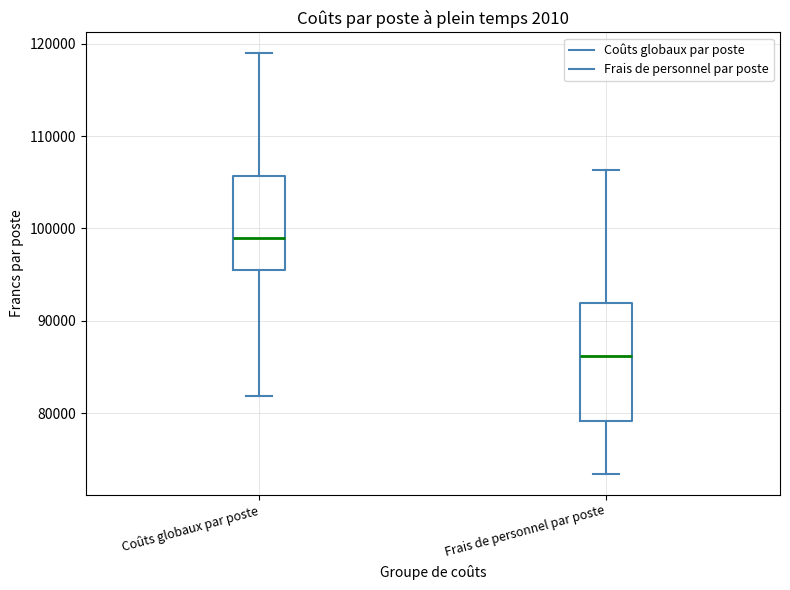

Reading left to right, read every box against the y-axis: the position of its median line, the range the box covers, and the ends of its whiskers. The values are not printed on the chart, so give them approximately, as read against the axis.

Coûts globaux par poste: median 99000, box 96000 to 106000, whiskers 82000 to 119000
Frais de personnel par poste: median 86000, box 79000 to 92000, whiskers 73000 to 106000